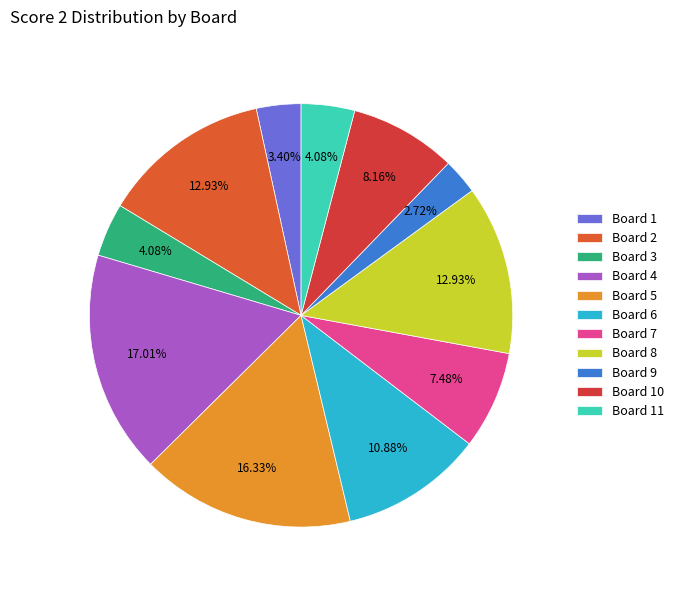

To the nearest percent, what percentage of the pie is Board 11?

4%